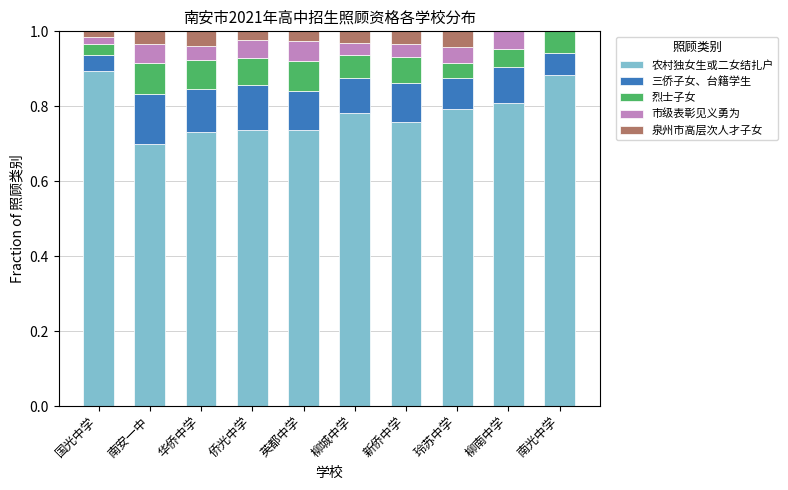

How many data points does each series have?

10